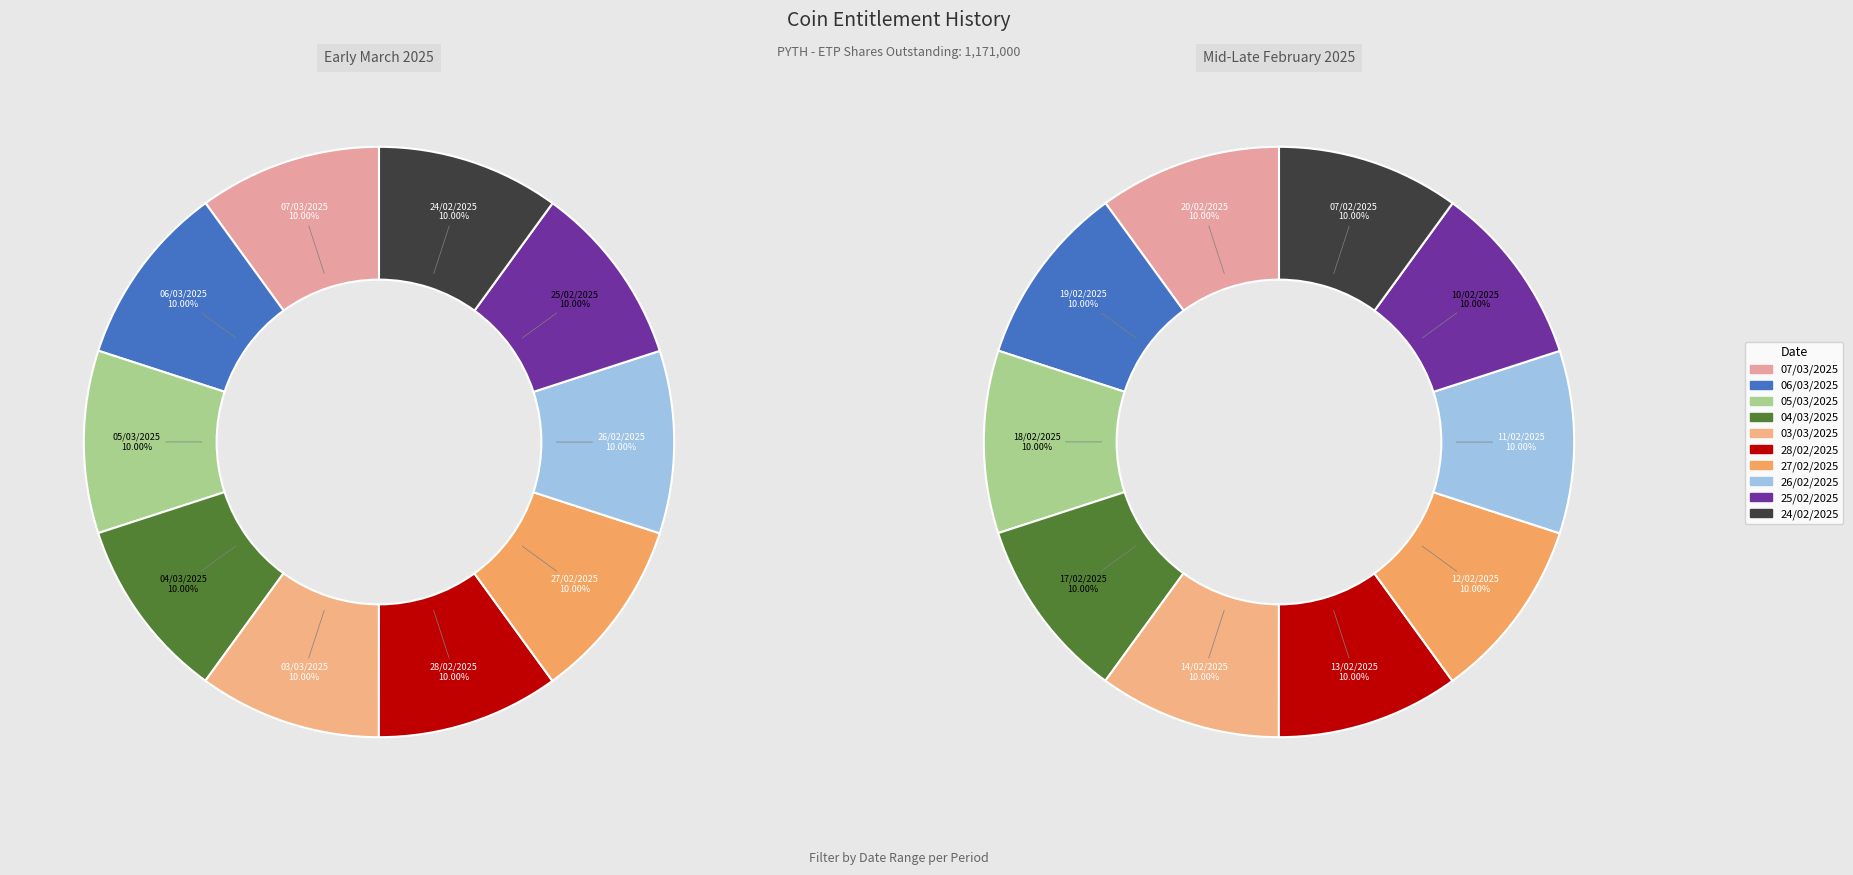

What is the largest slice in the pie chart?

24/02/2025